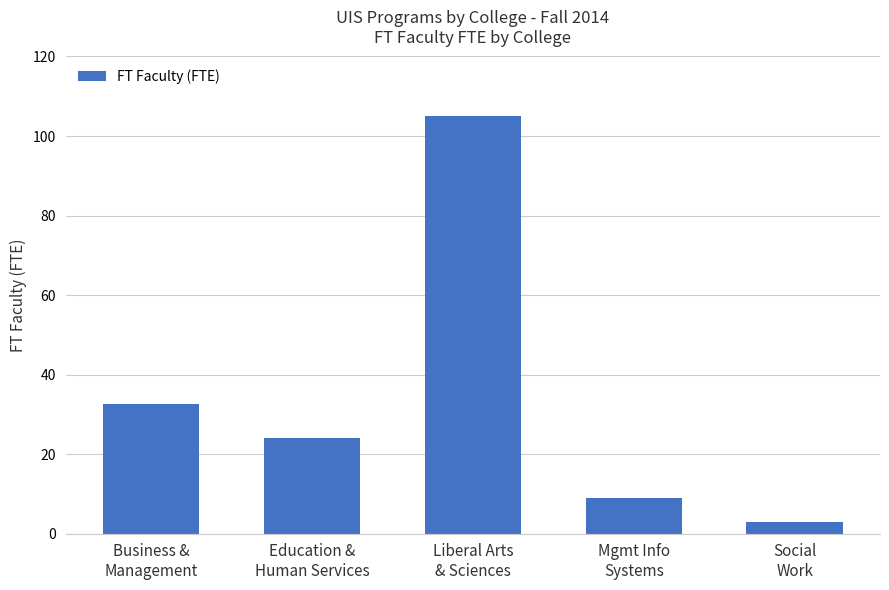

Is it true that the value at Social
Work is 3.0?

True